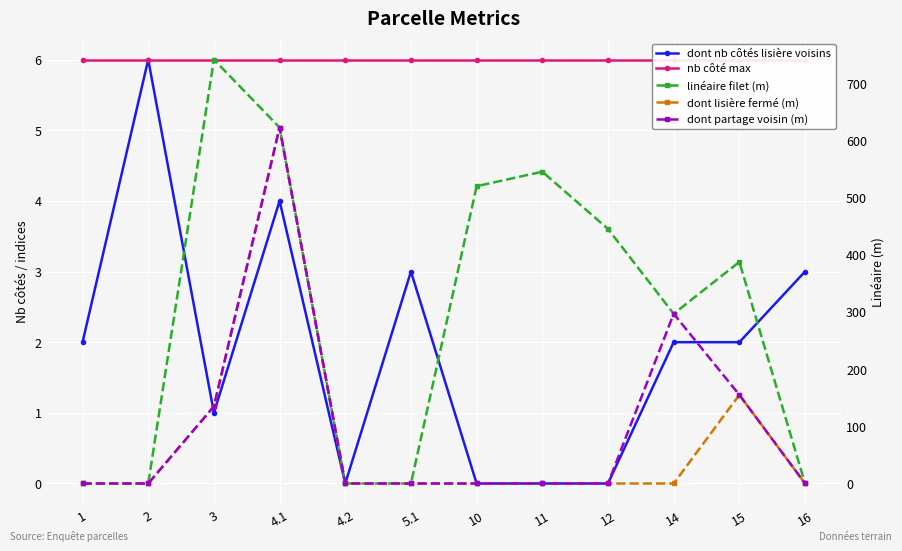

At how many categories does at least one series exceed 242?

7